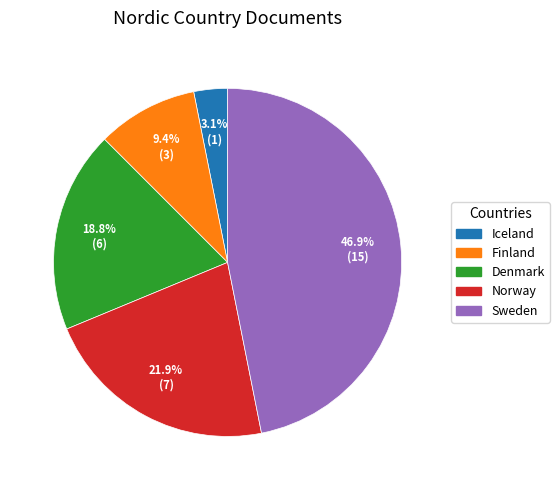

How many segments does this pie chart have?

5